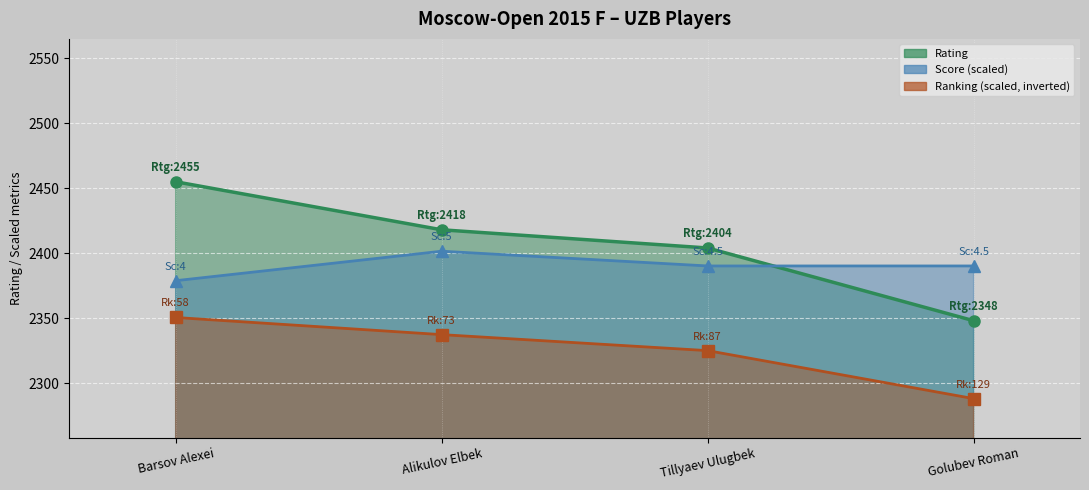

What is the maximum value for Rating?

2455.0